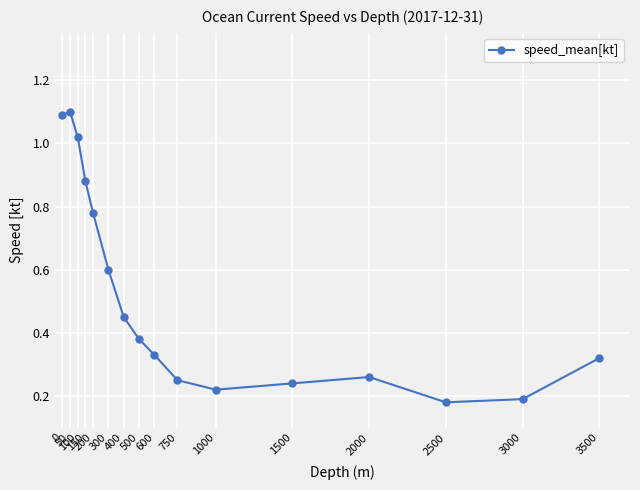

How many lines are shown in the chart?

1